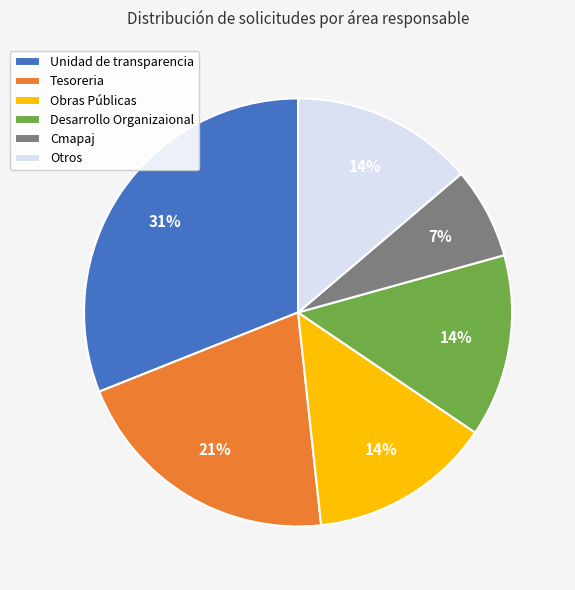

To the nearest percent, what is the difference between the Desarrollo Organizaional and Unidad de transparencia slice percentages?

17%